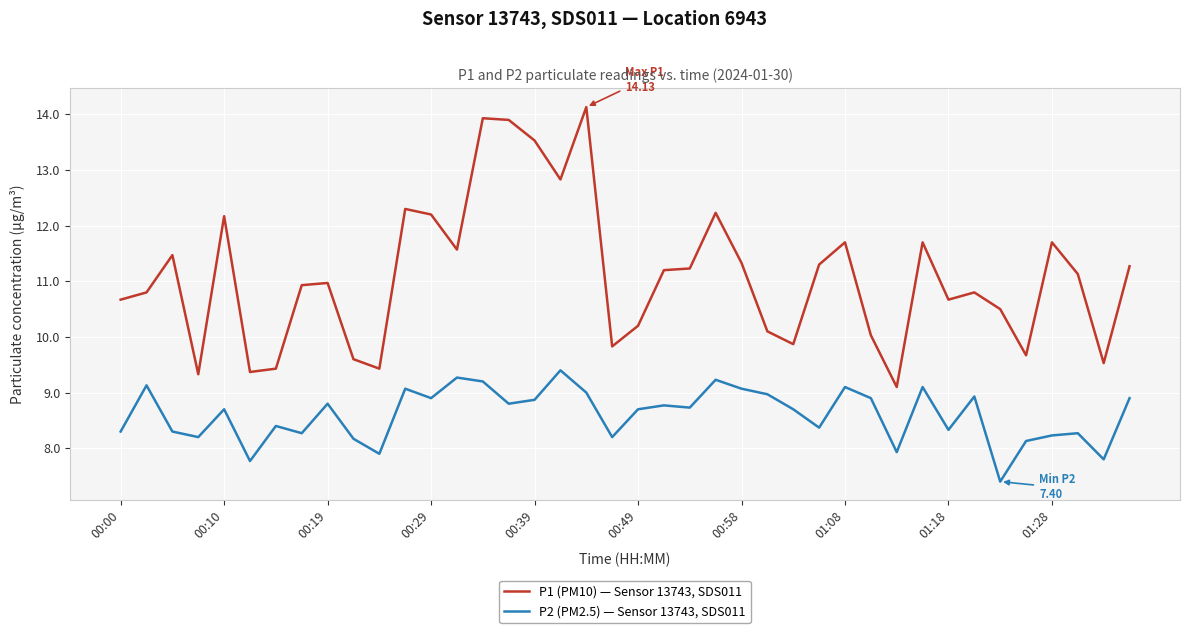

Which series has the largest total across all categories?

P1 (PM10) — Sensor 13743, SDS011